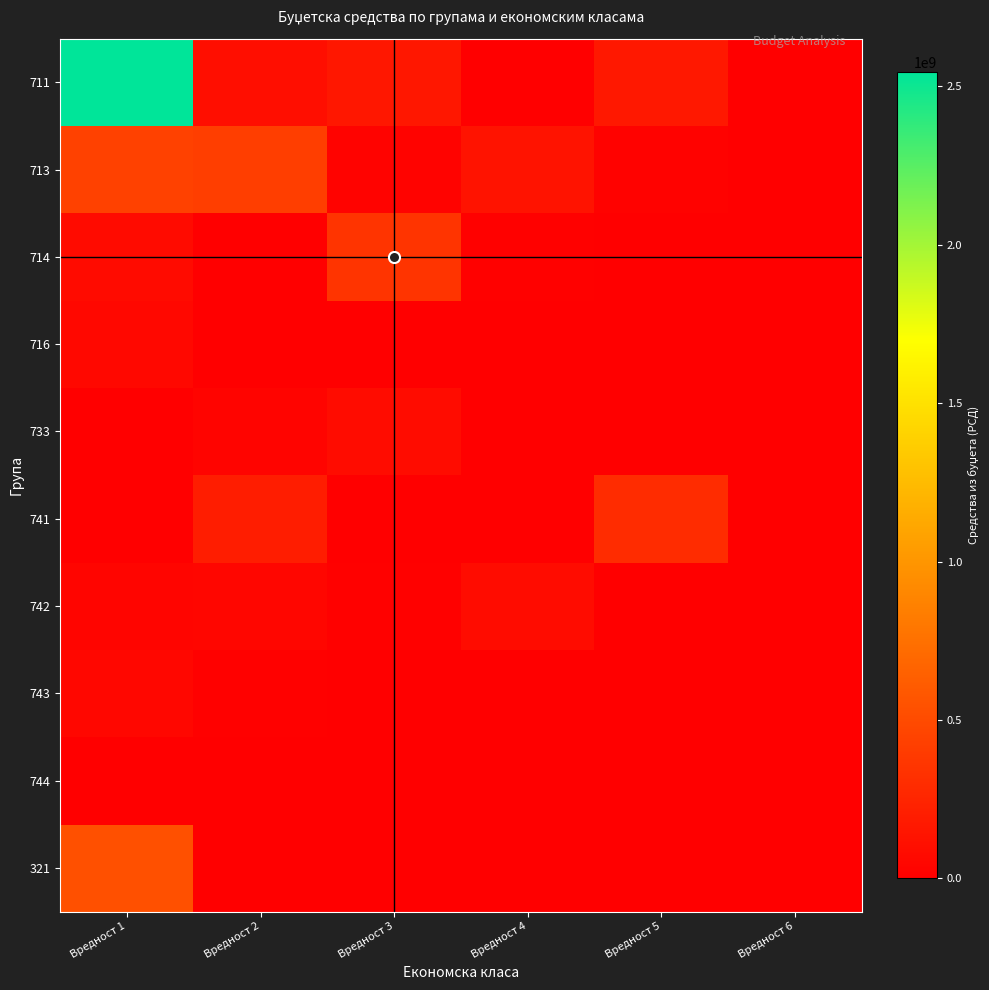

Which label corresponds to the largest value in the chart?

Вредност 1